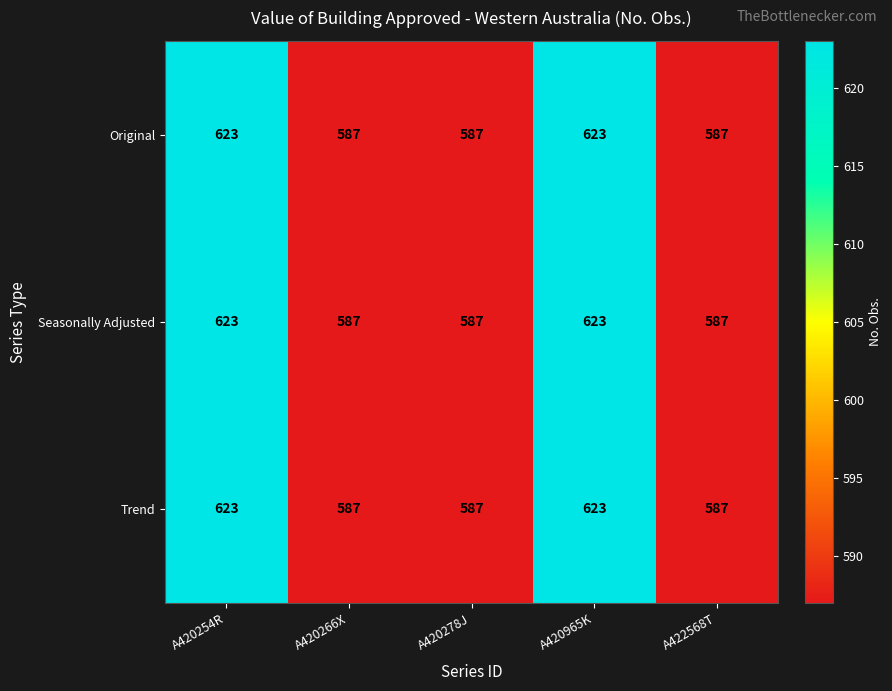

Is it true that Trend equals 623 at A420965K?

True